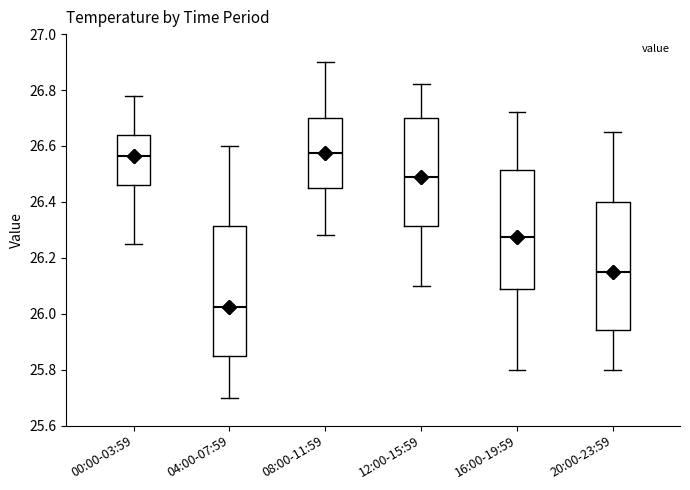

Reading left to right, read every box against the y-axis: the position of its median line, the range the box covers, and the ends of its whiskers. The values are not printed on the chart, so give them approximately, as read against the axis.

00:00-03:59: median 26.56, box 26.46 to 26.64, whiskers 26.26 to 26.78
04:00-07:59: median 26.02, box 25.86 to 26.32, whiskers 25.70 to 26.60
08:00-11:59: median 26.58, box 26.46 to 26.70, whiskers 26.28 to 26.90
12:00-15:59: median 26.50, box 26.32 to 26.70, whiskers 26.10 to 26.82
16:00-19:59: median 26.28, box 26.08 to 26.52, whiskers 25.80 to 26.72
20:00-23:59: median 26.16, box 25.94 to 26.40, whiskers 25.80 to 26.66